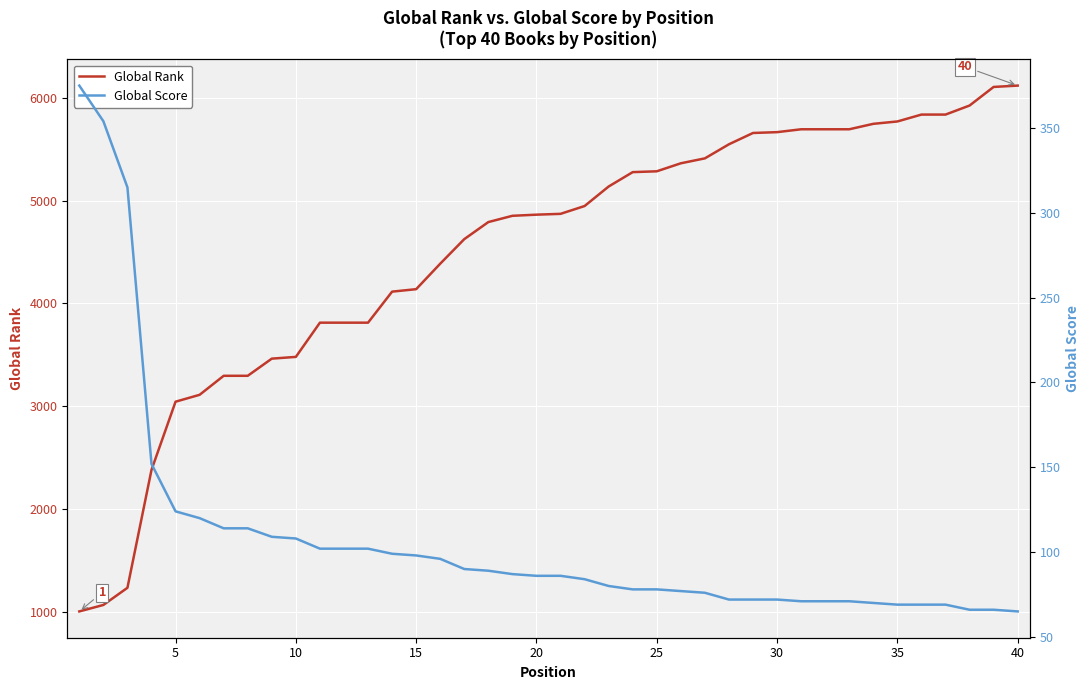

What is the highest value of the Global Rank series?

6120